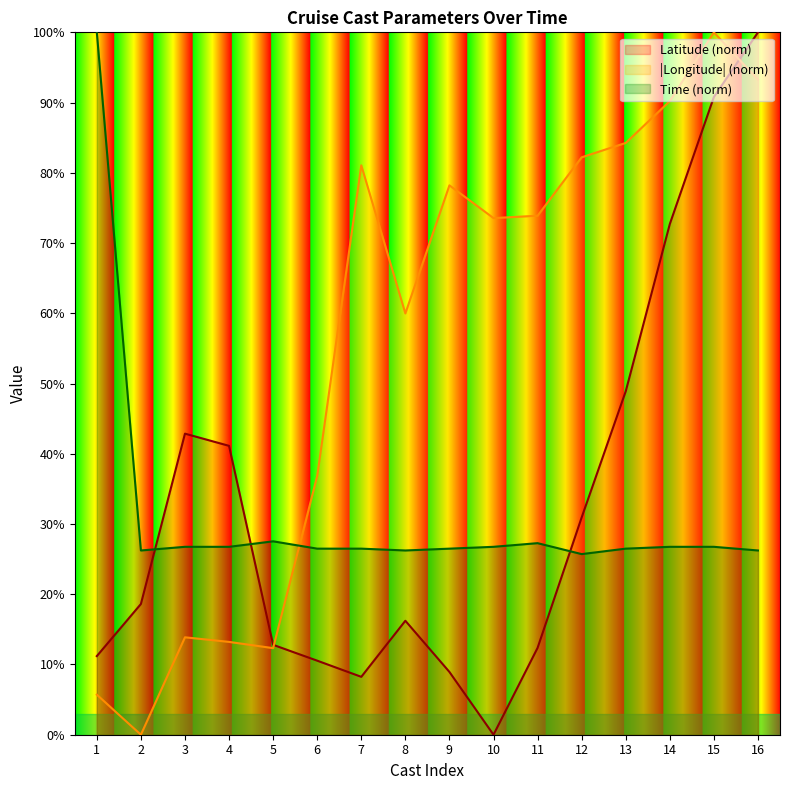

At which label is |Longitude| (norm) closest to 50?

8